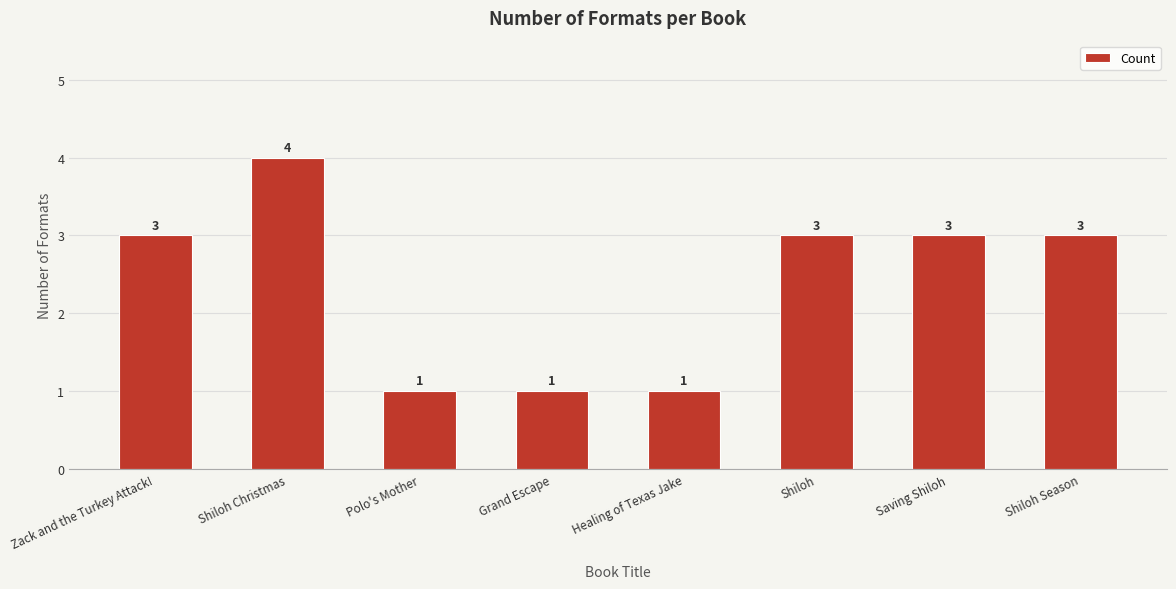

What is the label of the 3rd bar from the left?

Polo's Mother